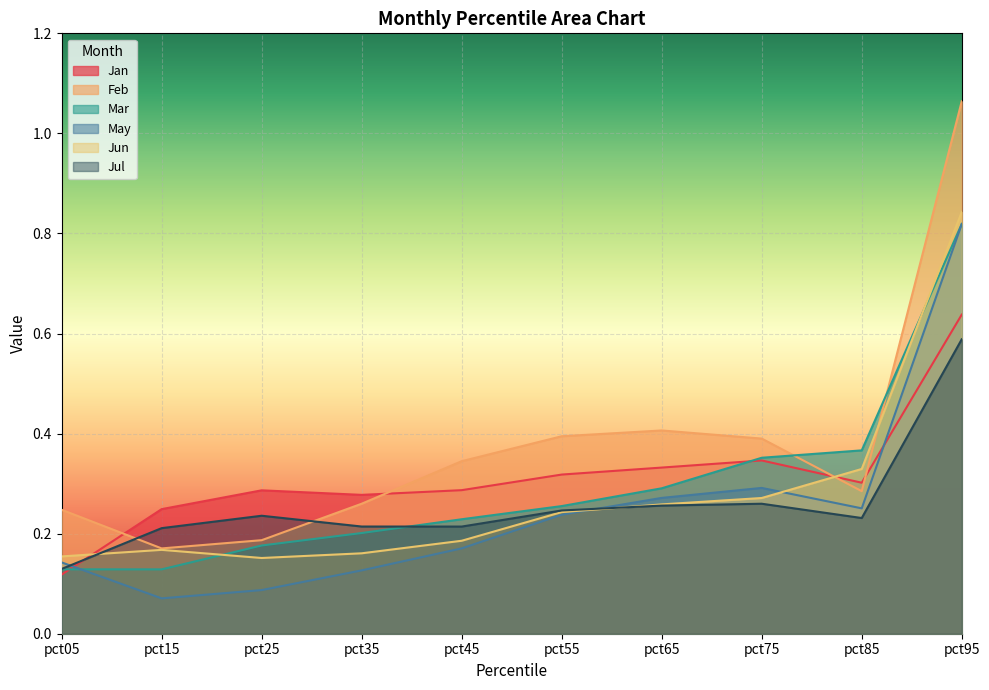

Reading right to left, what are all the values shown in this chart?

Jan: 0.6	0.3	0.3	0.3	0.3	0.3	0.3	0.3	0.2	0.1
Feb: 1.1	0.3	0.4	0.4	0.4	0.3	0.3	0.2	0.2	0.2
Mar: 0.8	0.4	0.4	0.3	0.3	0.2	0.2	0.2	0.1	0.1
May: 0.8	0.3	0.3	0.3	0.2	0.2	0.1	0.1	0.1	0.1
Jun: 0.8	0.3	0.3	0.3	0.2	0.2	0.2	0.2	0.2	0.2
Jul: 0.6	0.2	0.3	0.3	0.2	0.2	0.2	0.2	0.2	0.1